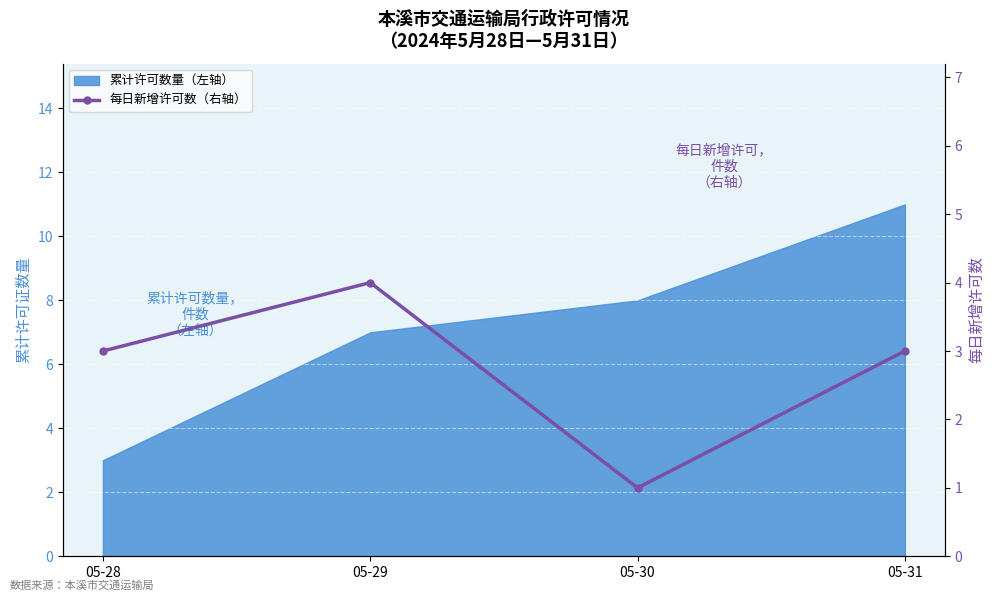

What is the sum of the values at 05-29 and 05-30?

5